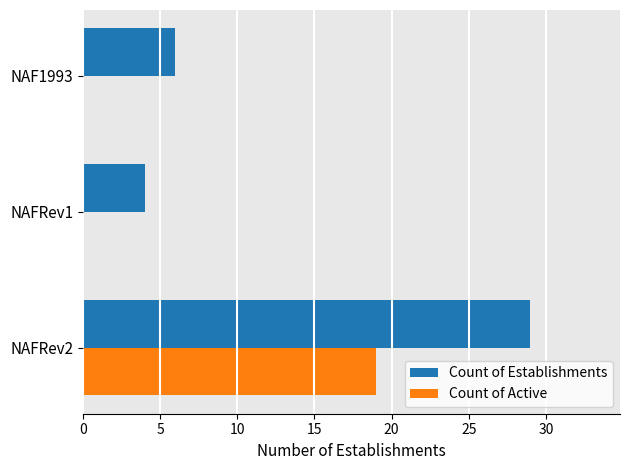

How many data points does each series have?

3